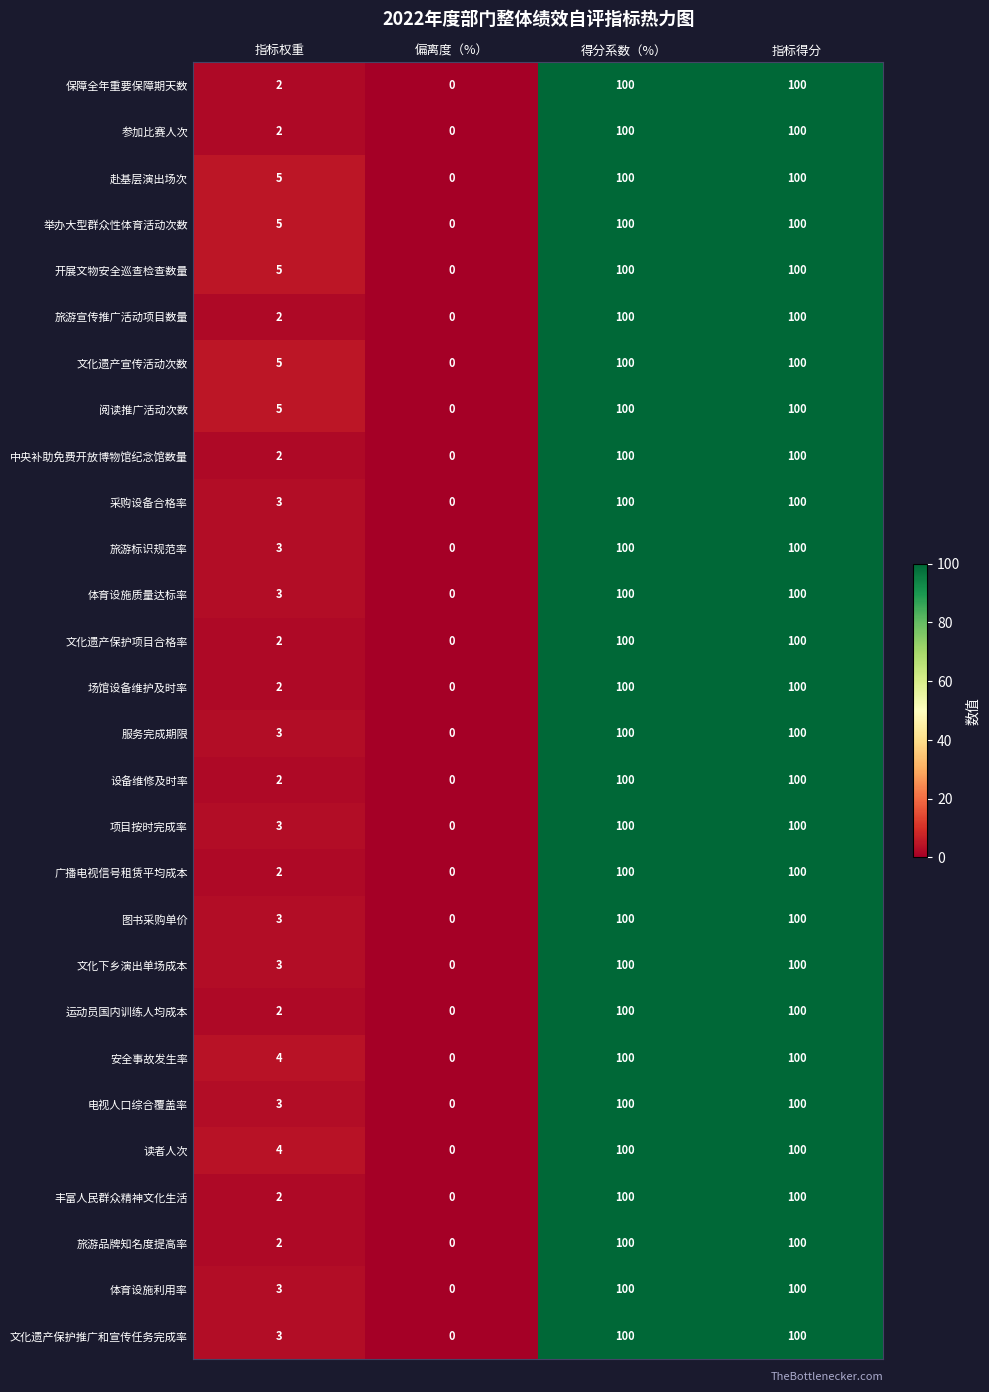

What is the maximum value shown in the chart?

100